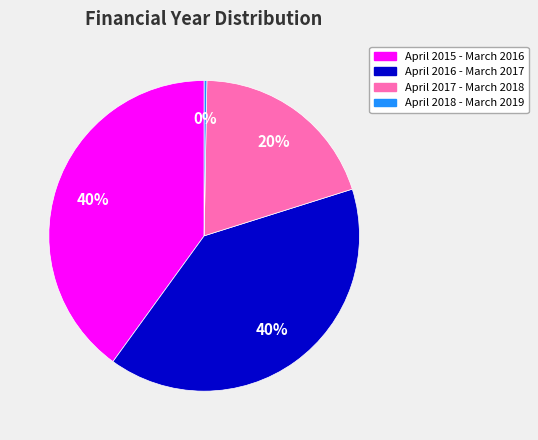

True or false: April 2015 - March 2016 accounts for 47% of the total.

False